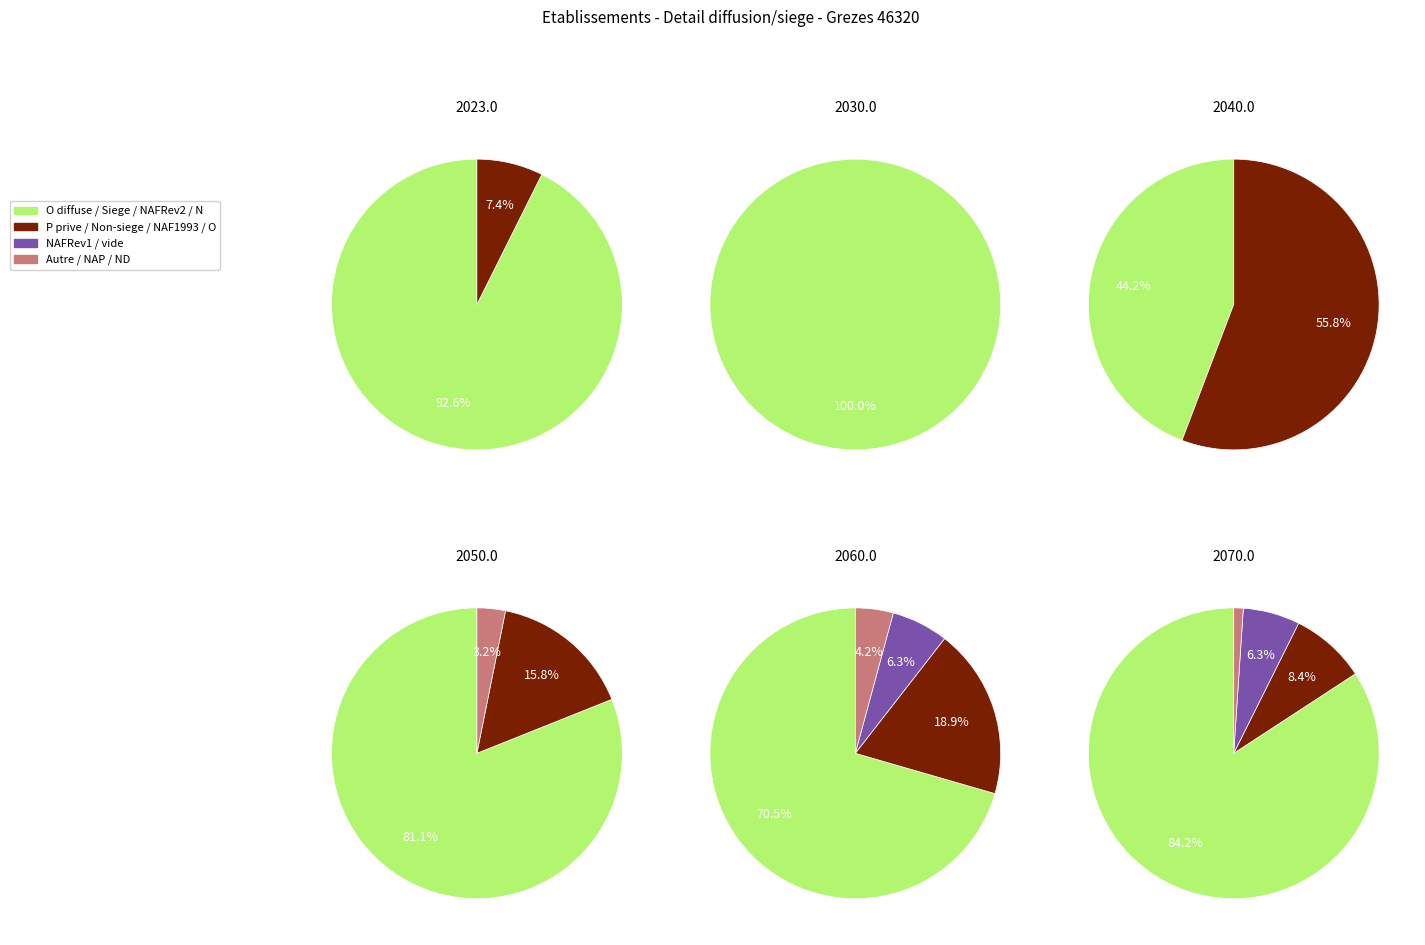

Is it true that 1 is 100% of the pie?

True